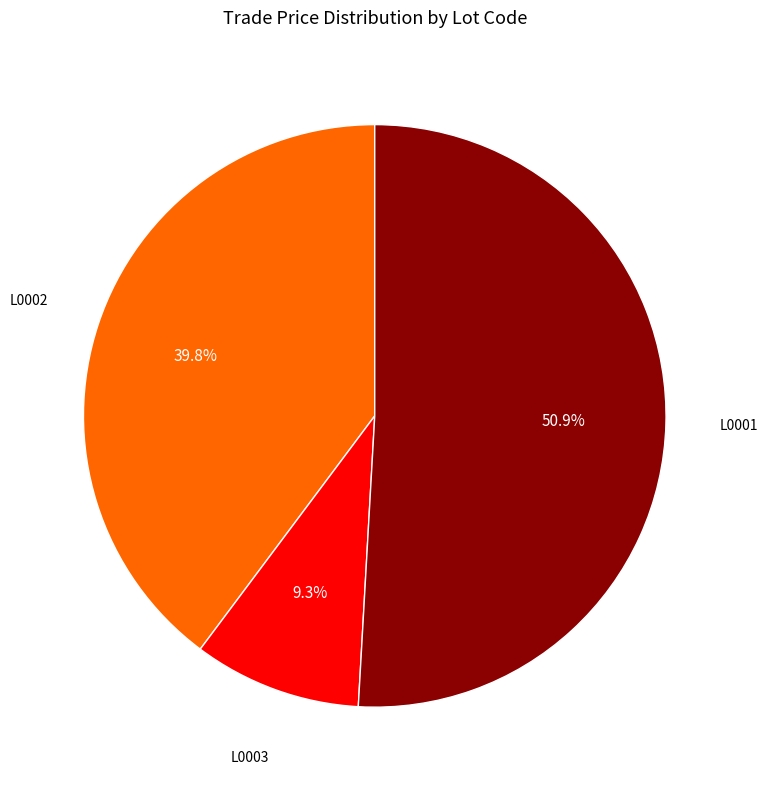

To the nearest percent, what portion does L0002 represent?

40%